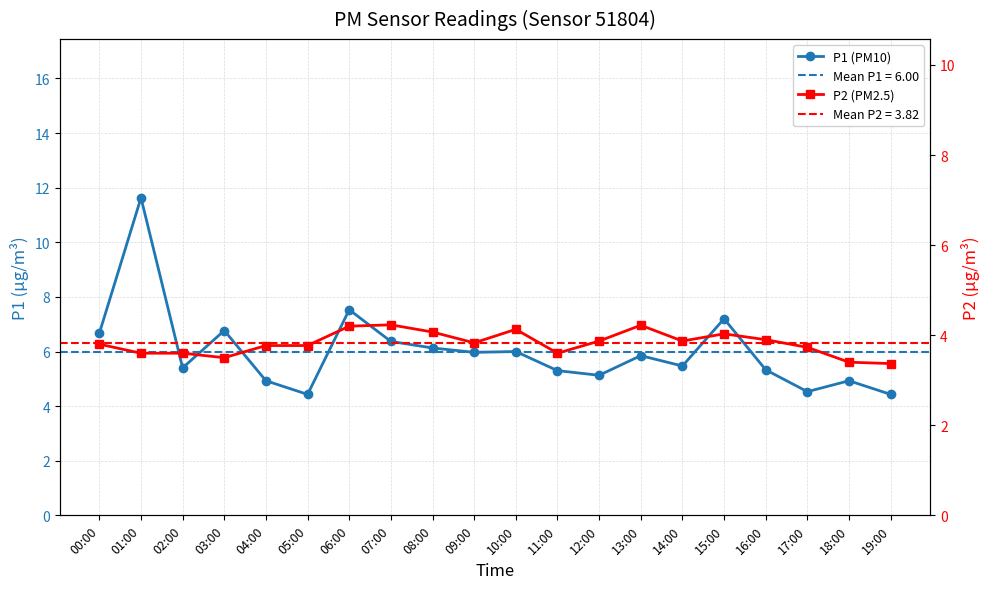

Which has a higher value, 01:00 or 02:00?

01:00